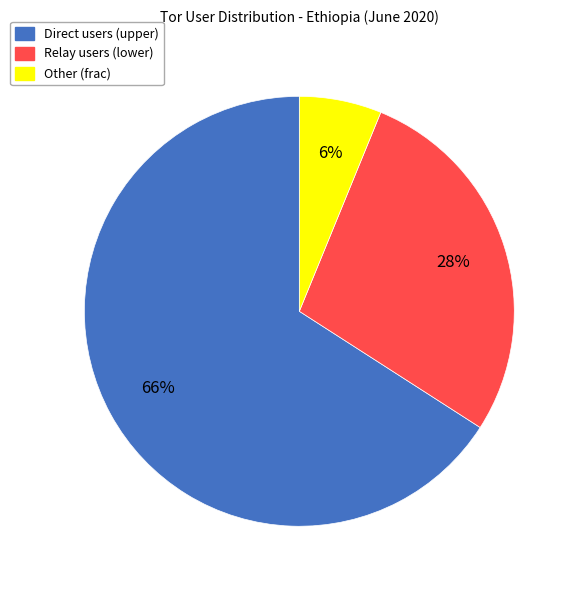

Does any single category account for the majority?

Yes